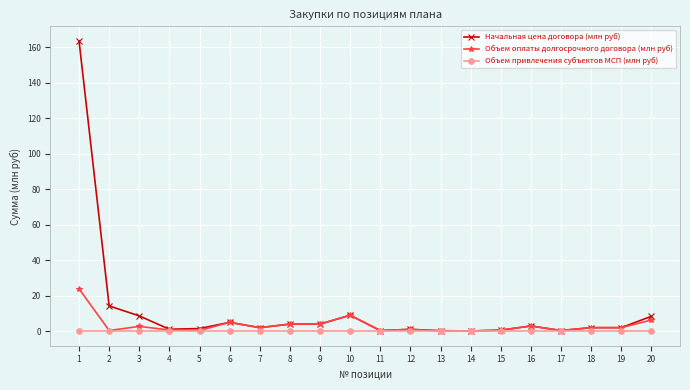

What is the sum of the Объем оплаты долгосрочного договора (млн руб) values at 11 and 12?

1.4